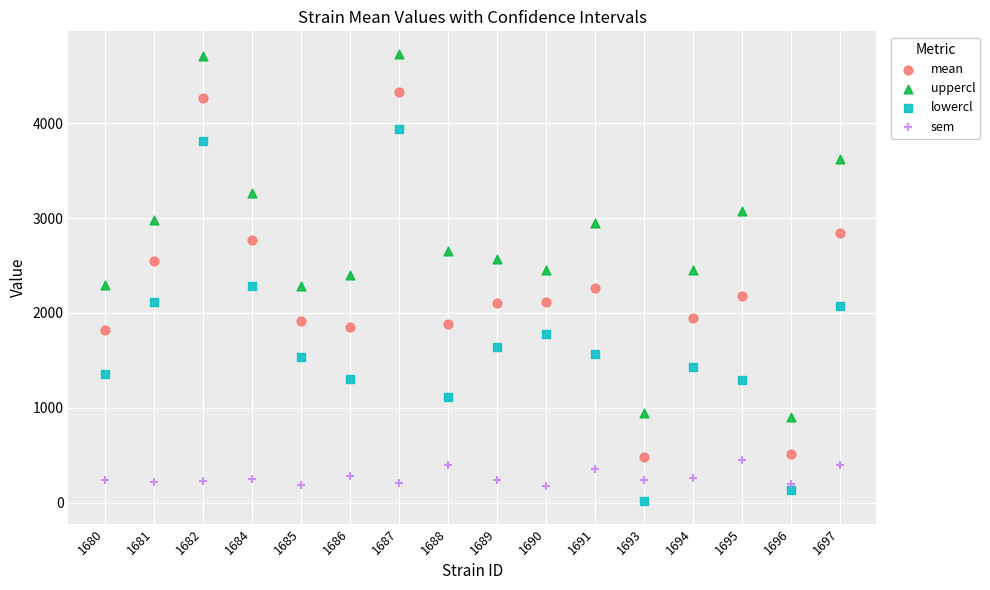

Which series reaches the maximum Y coordinate?

uppercl